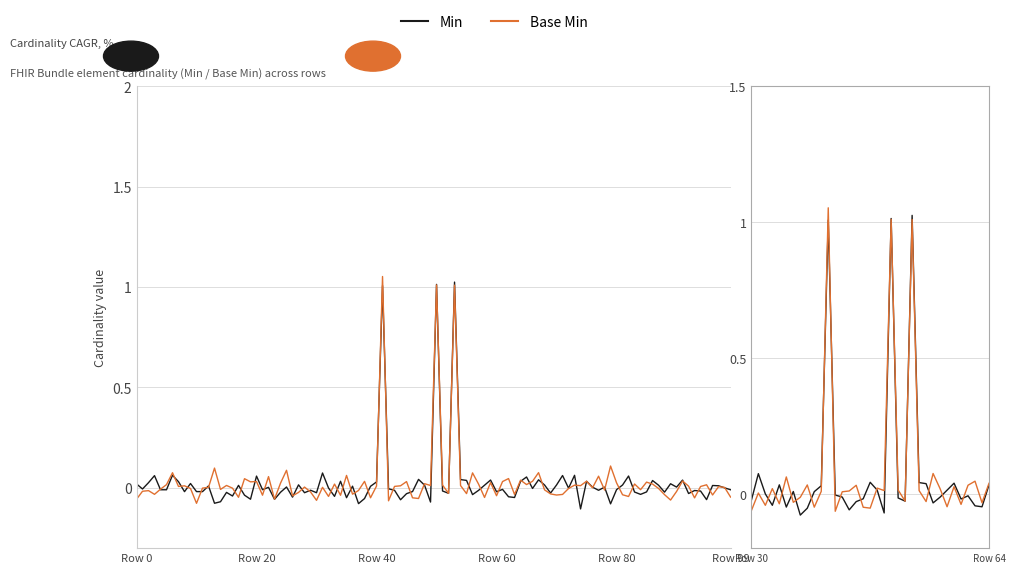

What is the label of the 12th point from the left?

11